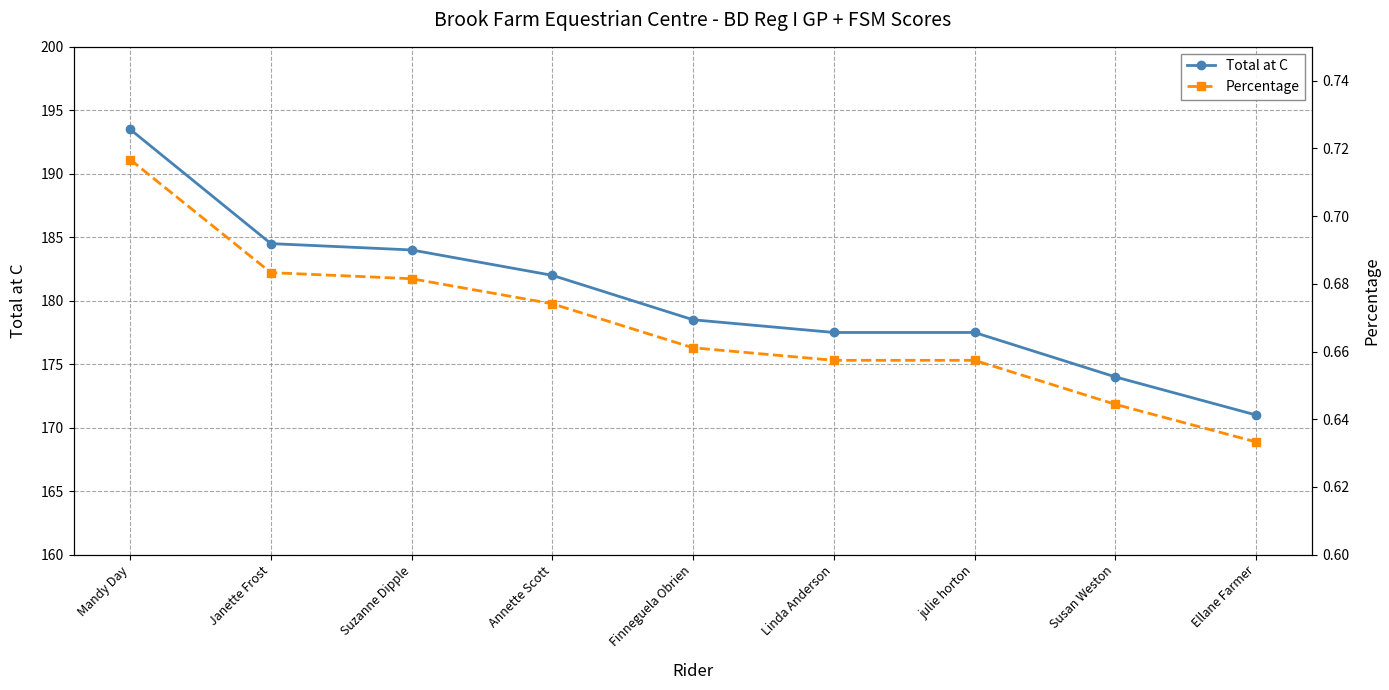

Is the value of Percentage at julie horton greater than the value of Total at C at julie horton?

No